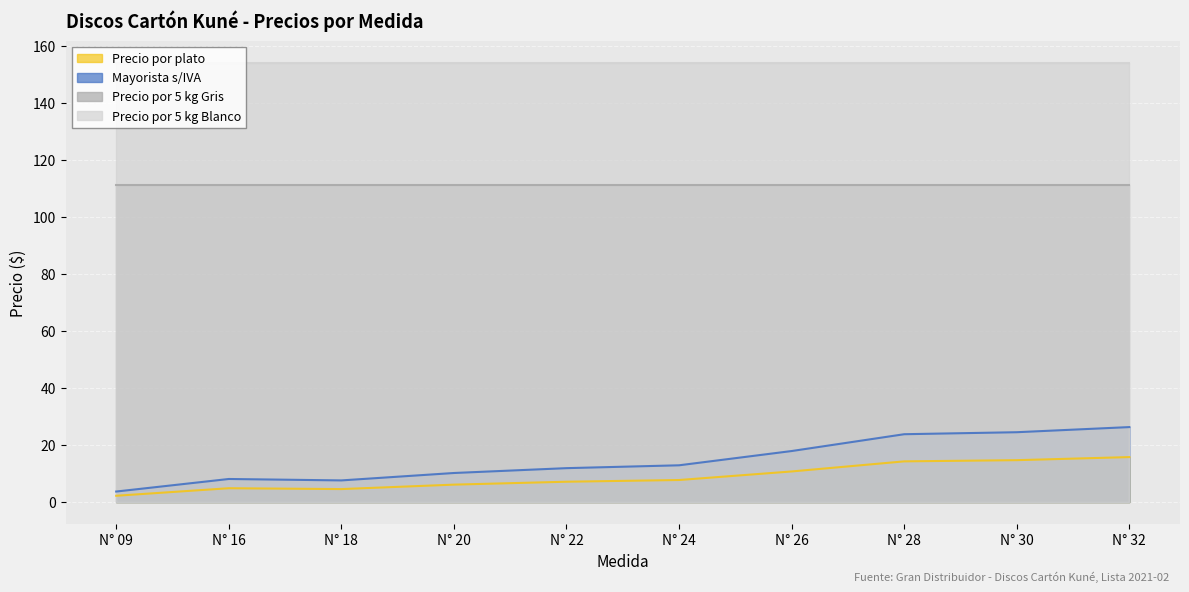

What is the total value across all series at N° 30?

304.4